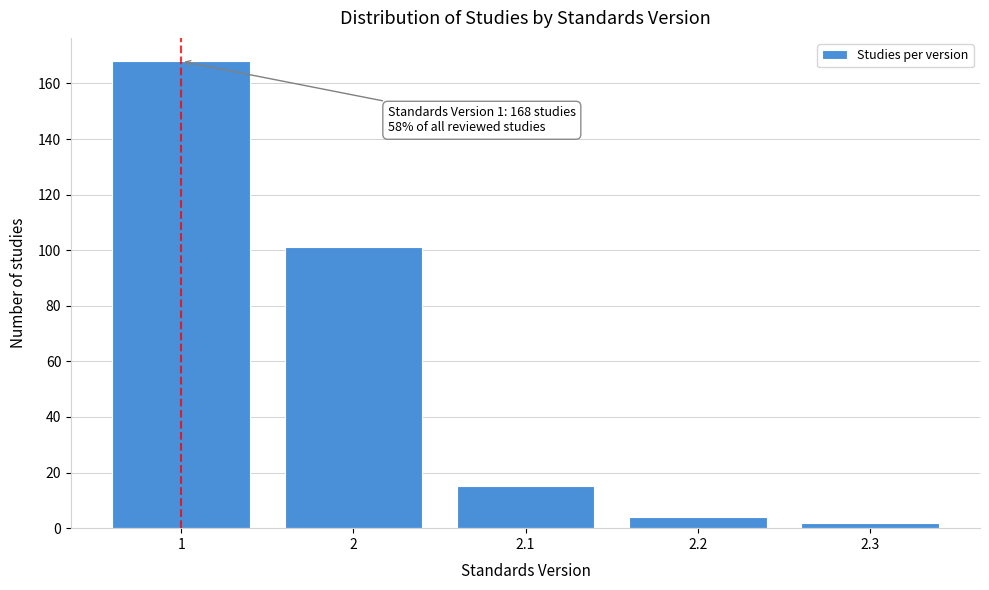

Reading right to left, list all the values displayed in this chart.

2	4	15	101	168